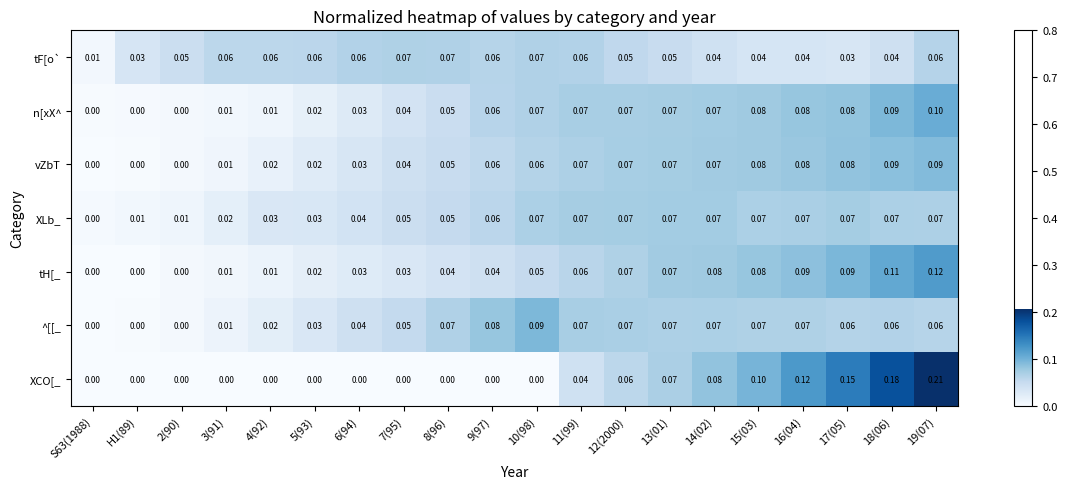

Which series has the widest spread of values?

XCO[_